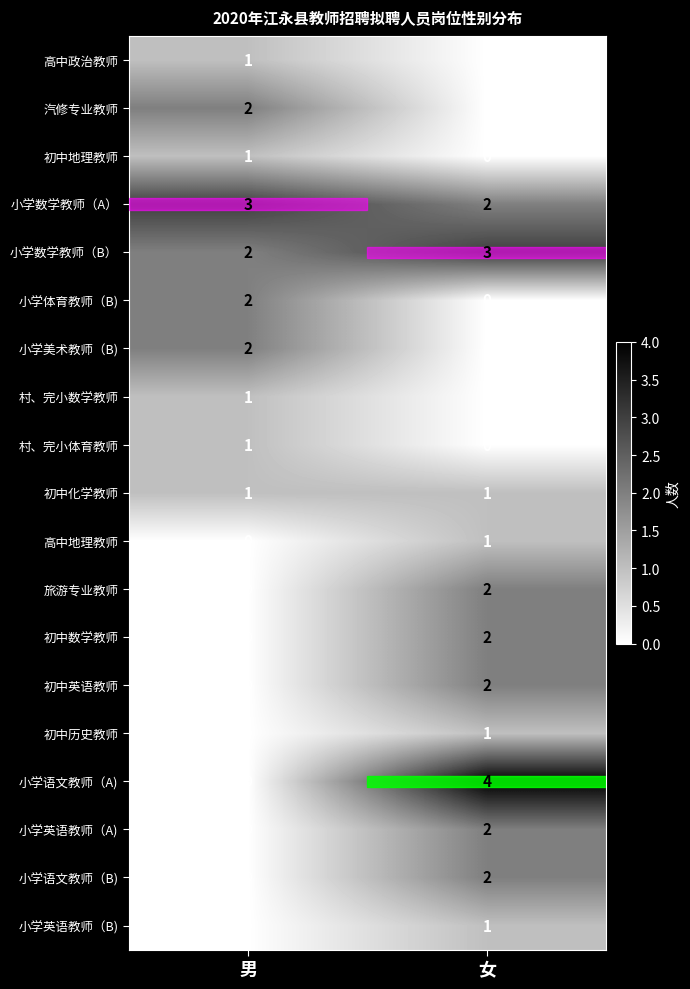

The 小学体育教师（B) series shows 2 at 男. True or false?

True